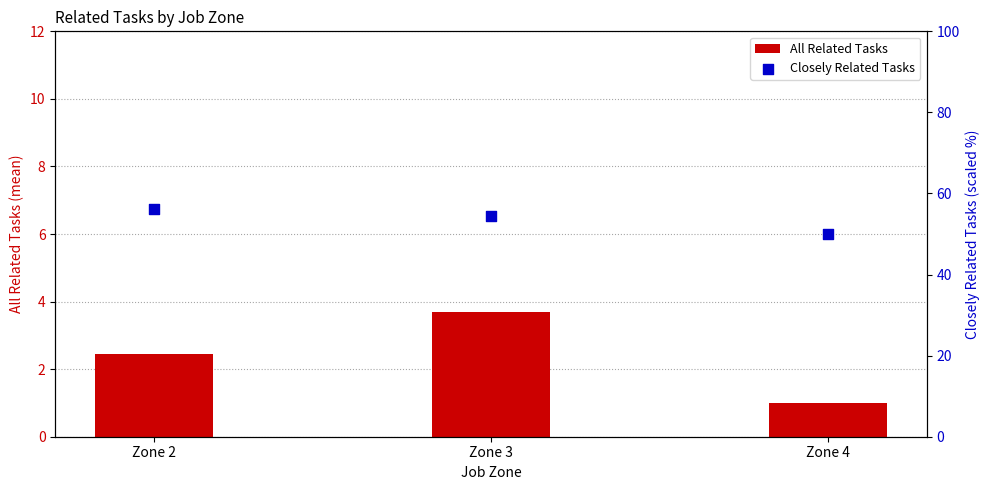

Is the value of Closely Related Tasks at Zone 3 greater than the value of All Related Tasks at Zone 2?

Yes